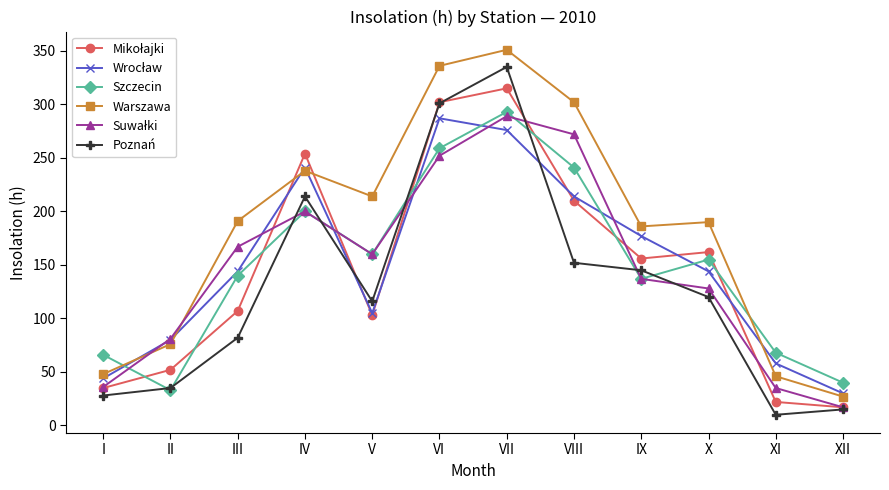

Is this an area chart (filled region under the line)?

No